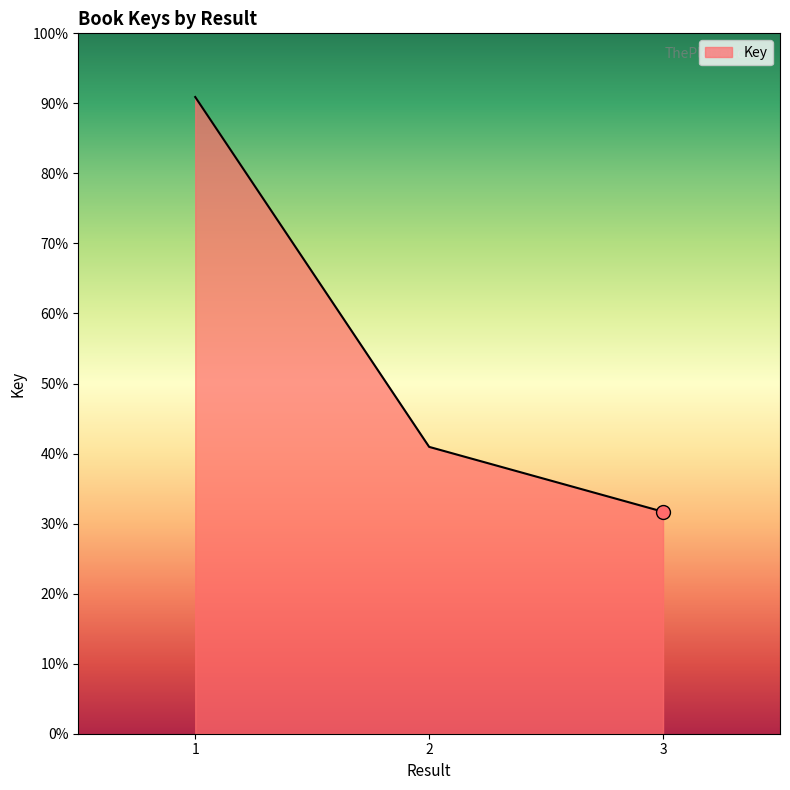

What is the change in value from 1 to 2?

-101761313